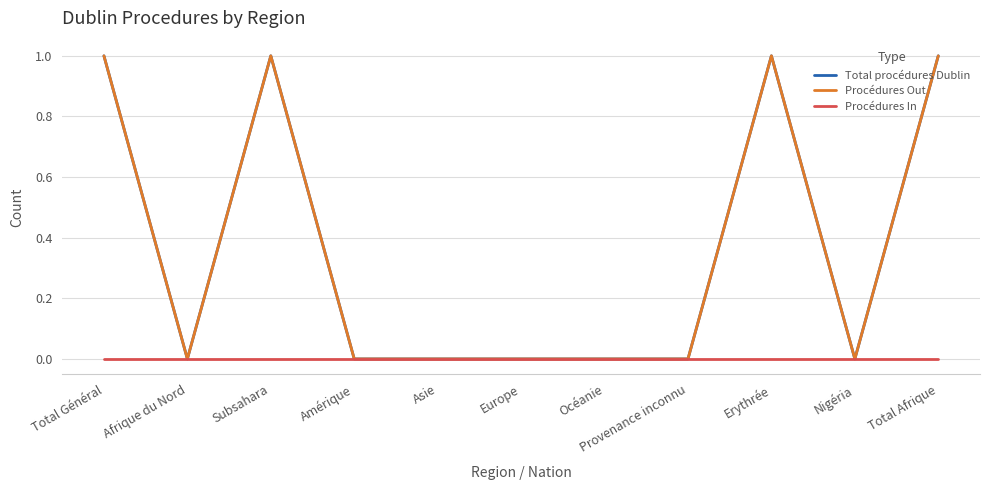

Does the chart display data point markers on the line(s)?

No